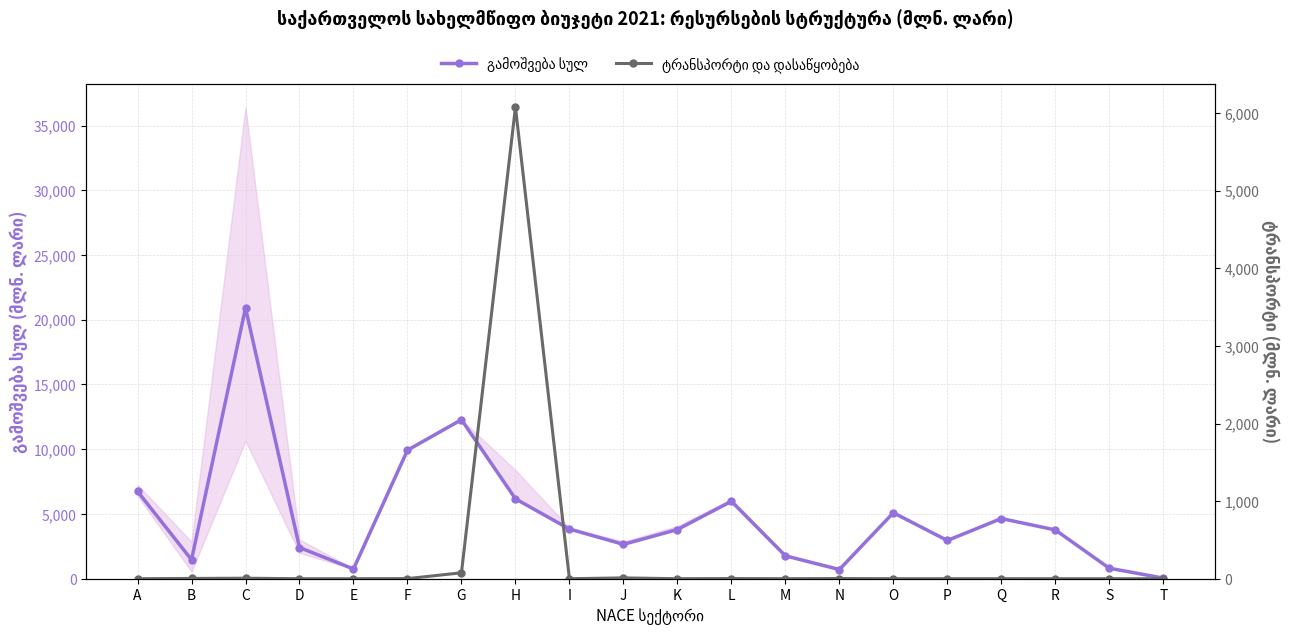

Does the chart display data point markers on the line(s)?

Yes